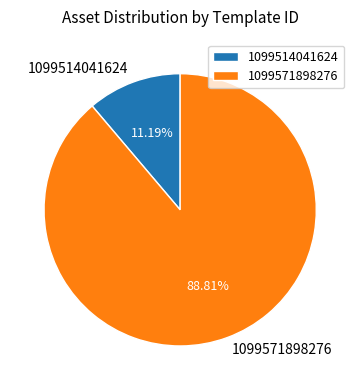

To the nearest percent, what is the combined percentage of 1099571898276 and 1099514041624?

100%